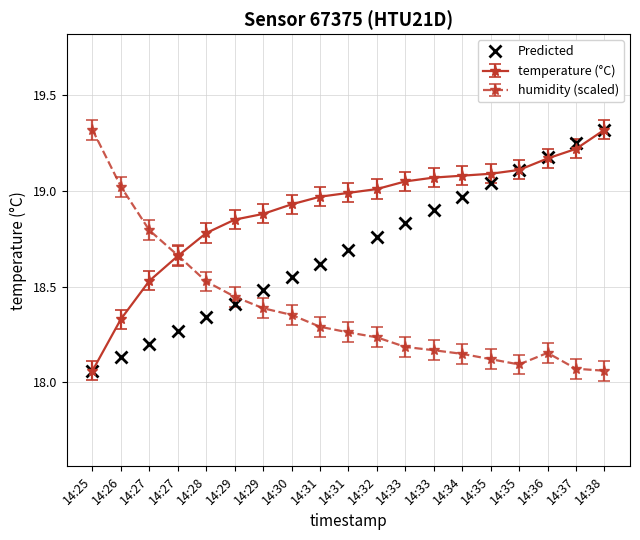

What are all the series names shown in the legend?

Predicted, temperature (°C), humidity (scaled)